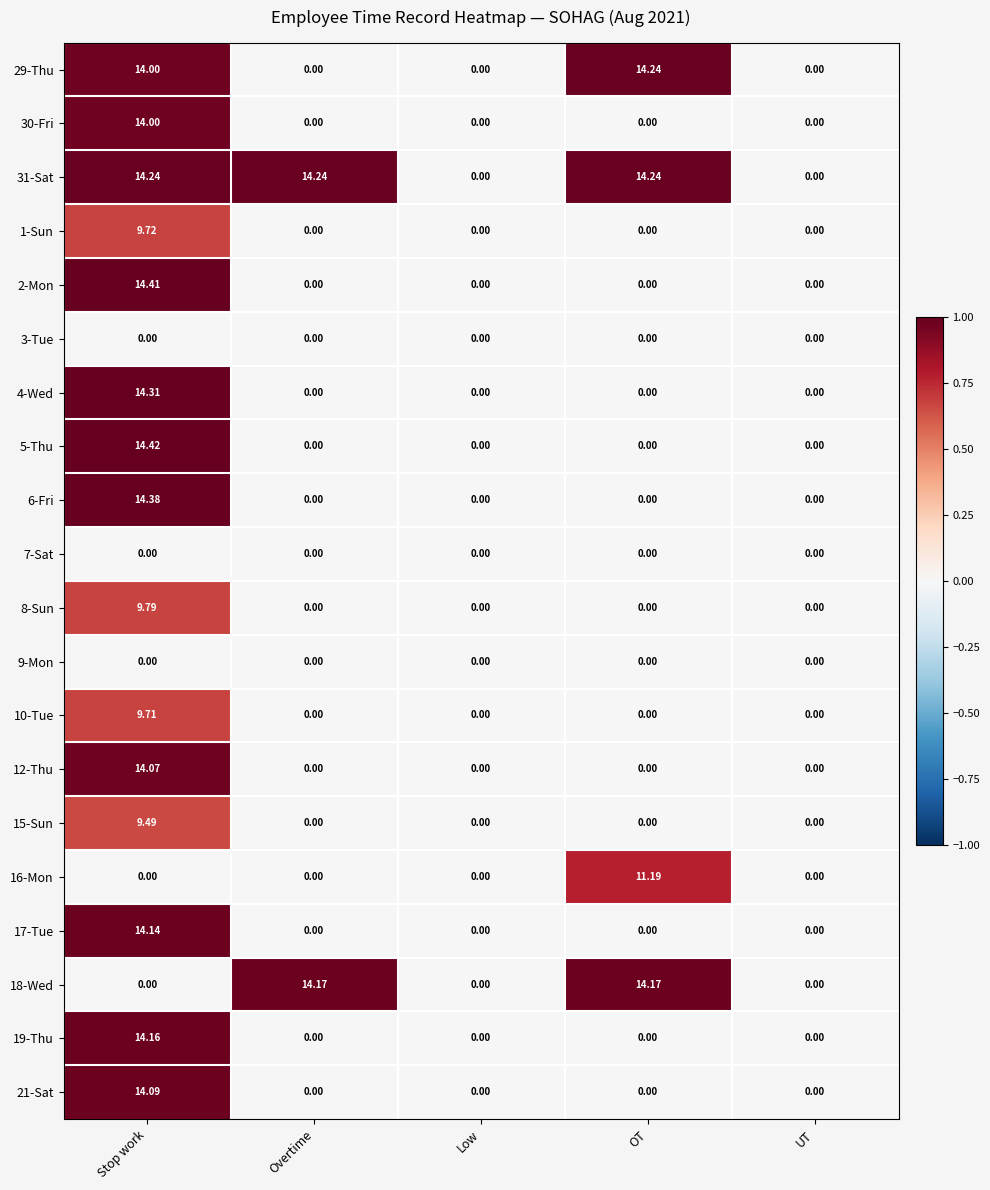

Between Stop work and Overtime, which series saw the biggest shift?

5-Thu